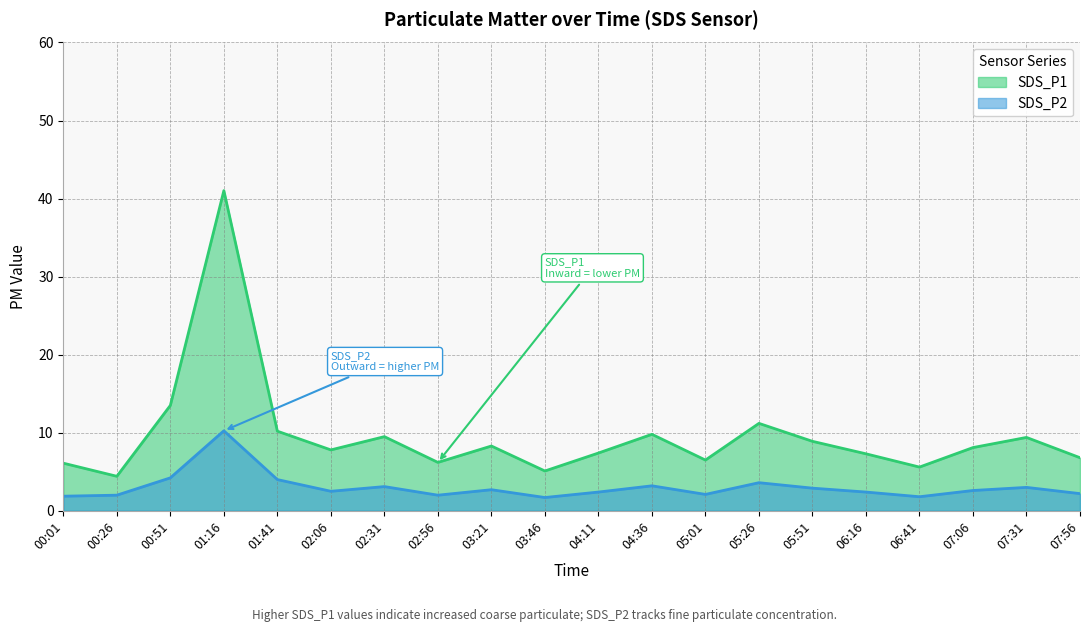

Which category has the highest value in the SDS_P1 series?

01:16